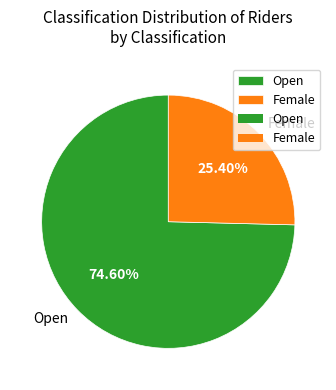

What is the total percentage of Female and Open?

100.0%